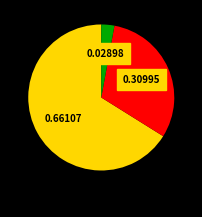

How many slices are in this pie chart?

3